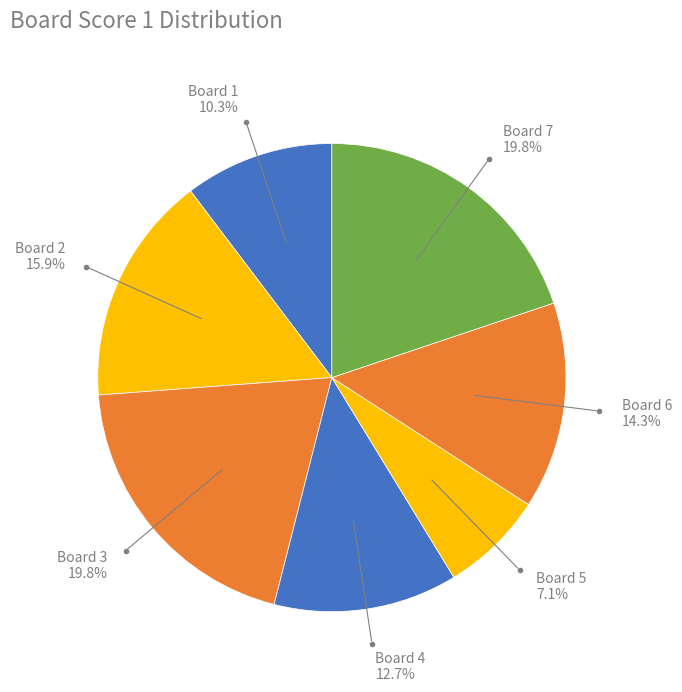

The Board 2 slice represents 16% of the pie. True or false?

True